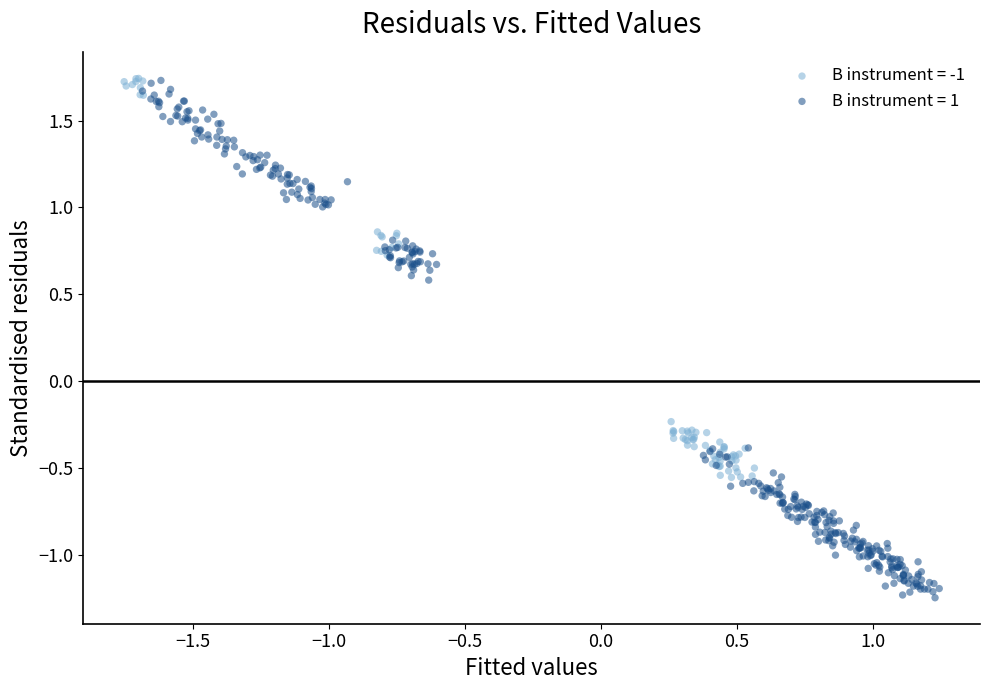

What are all the series names shown in the legend?

B instrument = -1, B instrument = 1